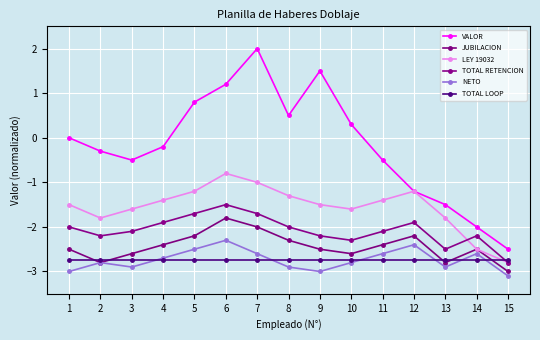

How many lines are shown in the chart?

6